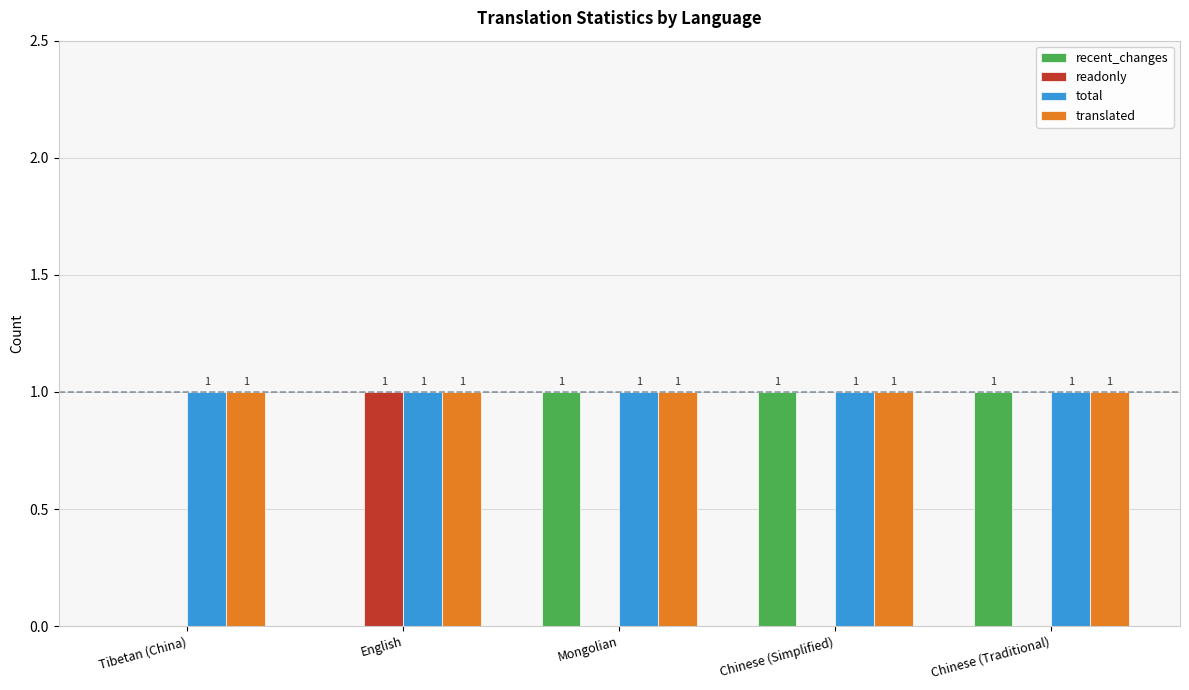

Count the number of categories in the chart.

5